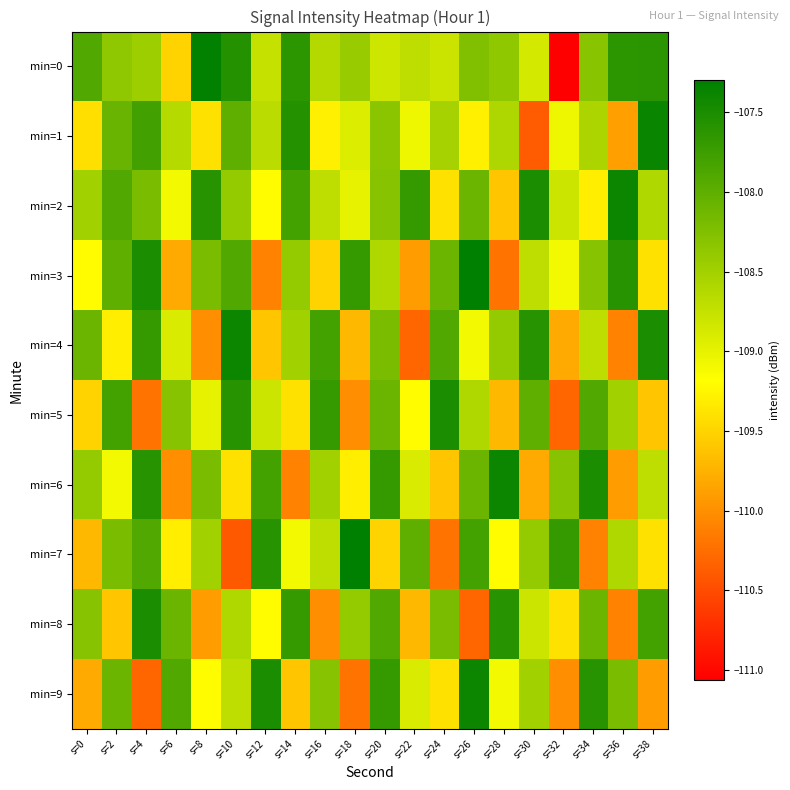

What is the difference between the highest and lowest values at s=26?

3.0